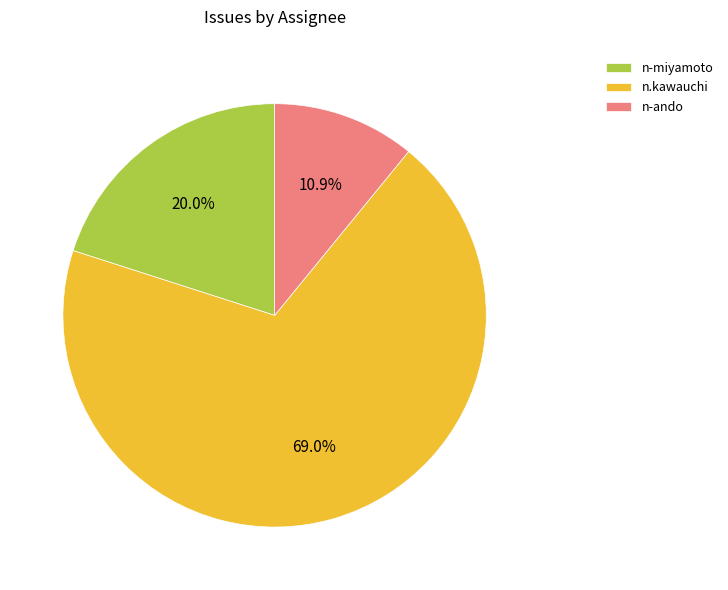

Do n.kawauchi and n-miyamoto together represent more than half of the pie?

Yes